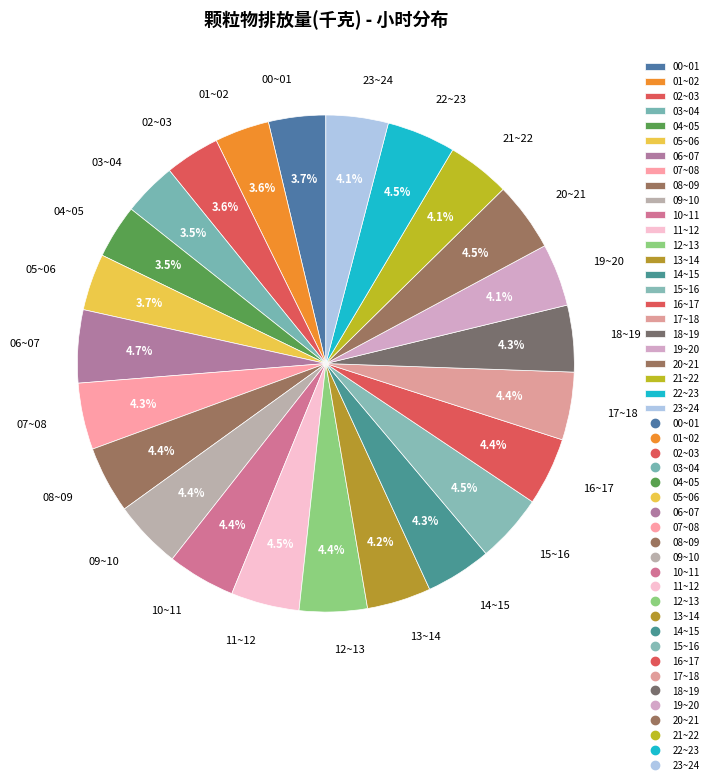

Is 03~04 the majority of the pie?

No